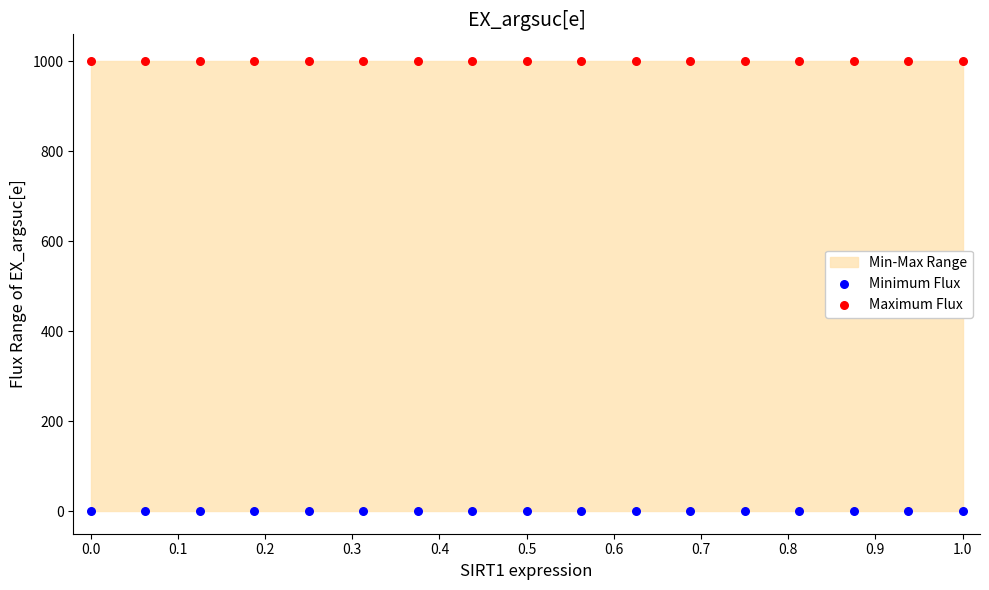

Which series reaches the minimum Y coordinate?

Minimum Flux